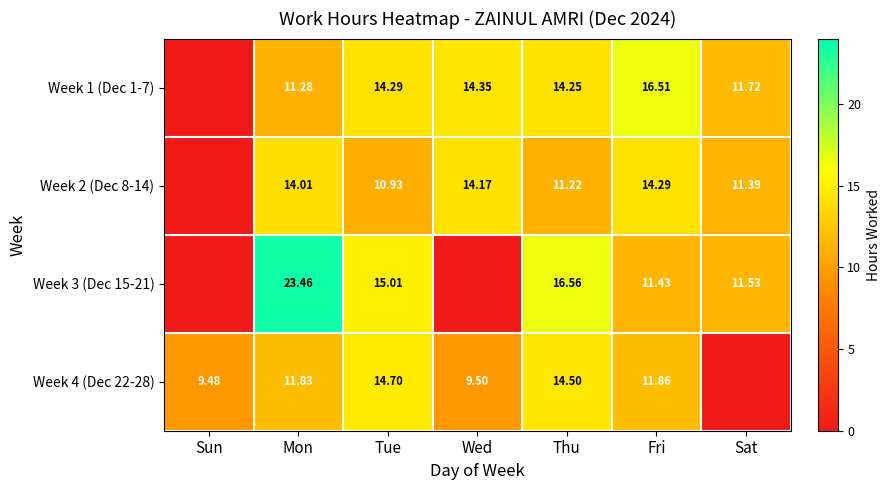

Is the value of Week 4 (Dec 22-28) at Mon greater than the value of Week 2 (Dec 8-14) at Thu?

Yes